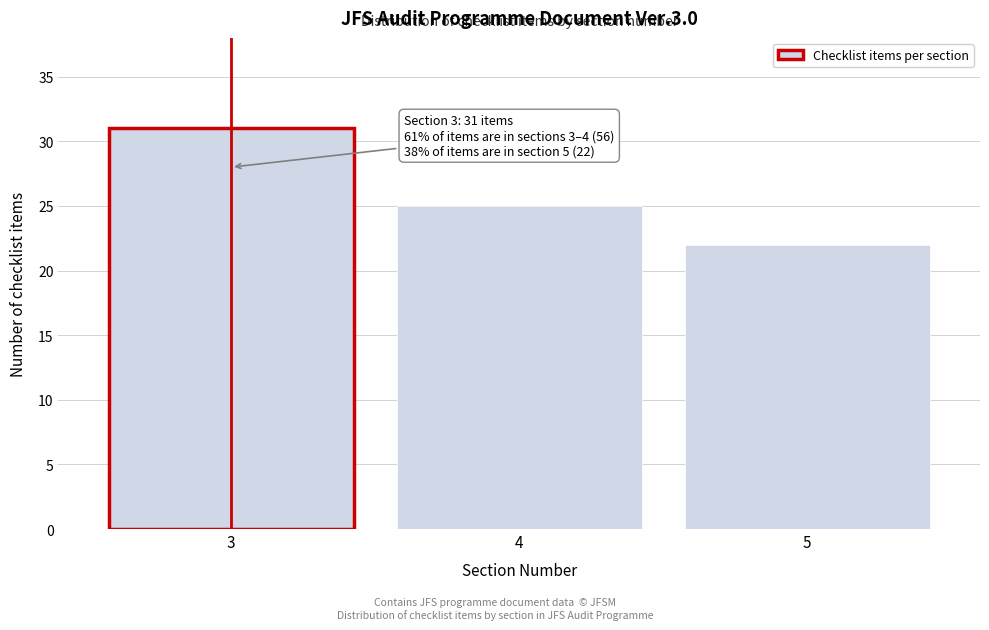

Reading right to left, extract all data points from this chart.

22	25	31